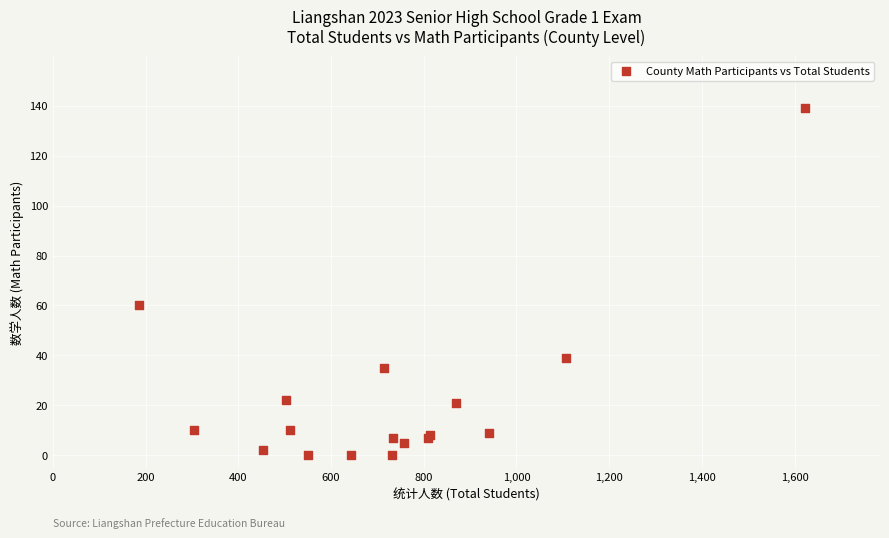

What Y value in the scatter plot is closest to 69?

60